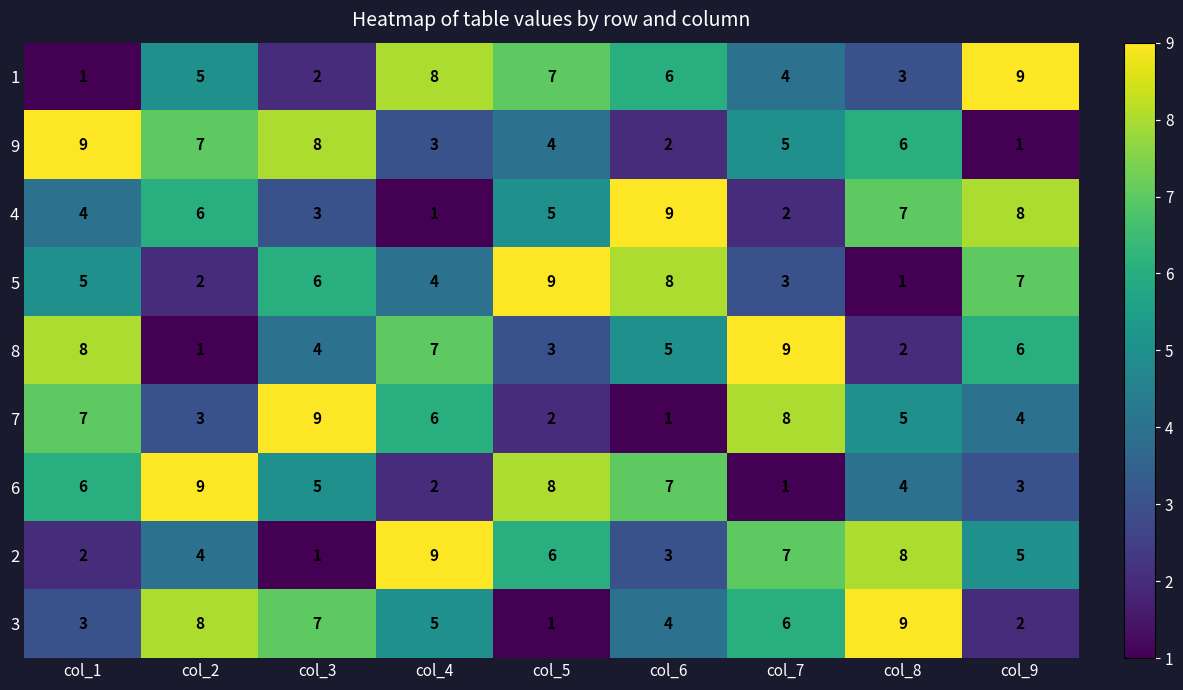

At how many categories does at least one series exceed 3?

9